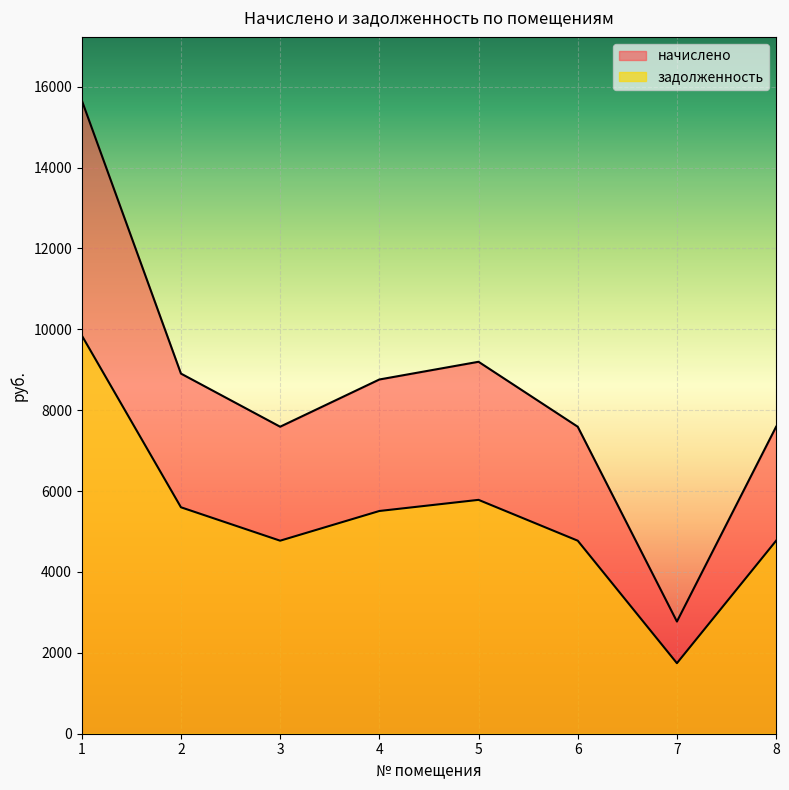

Is it true that начислено equals 2389.3 at 5?

False